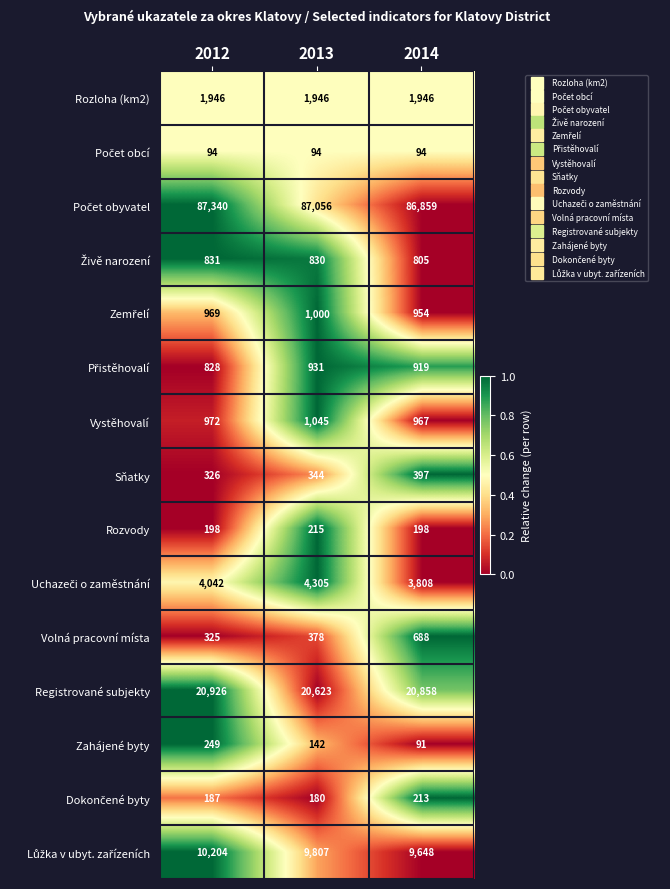

Is it true that Rozvody equals 215 at 2013?

True